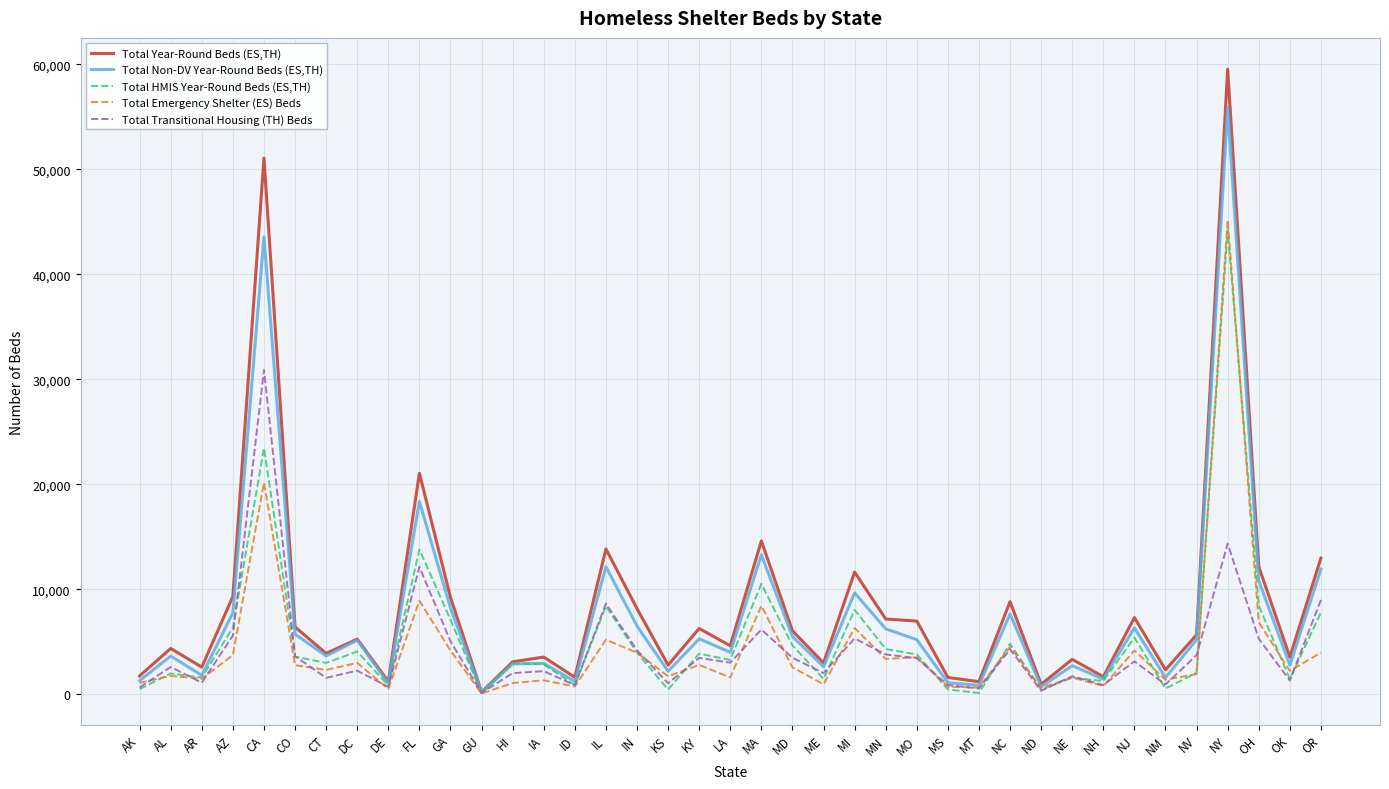

Which series has the largest range (max minus min)?

Total Year-Round Beds (ES,TH)